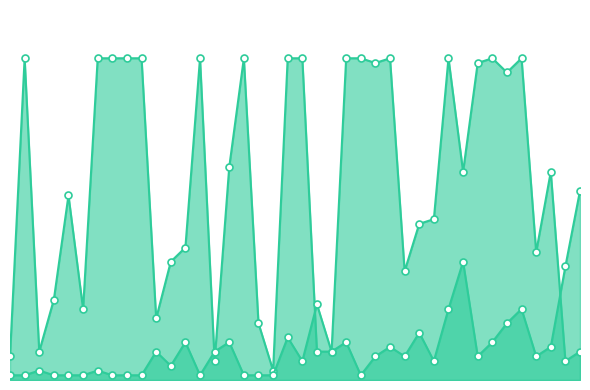

The Peak Position series shows 8 at 13. True or false?

True